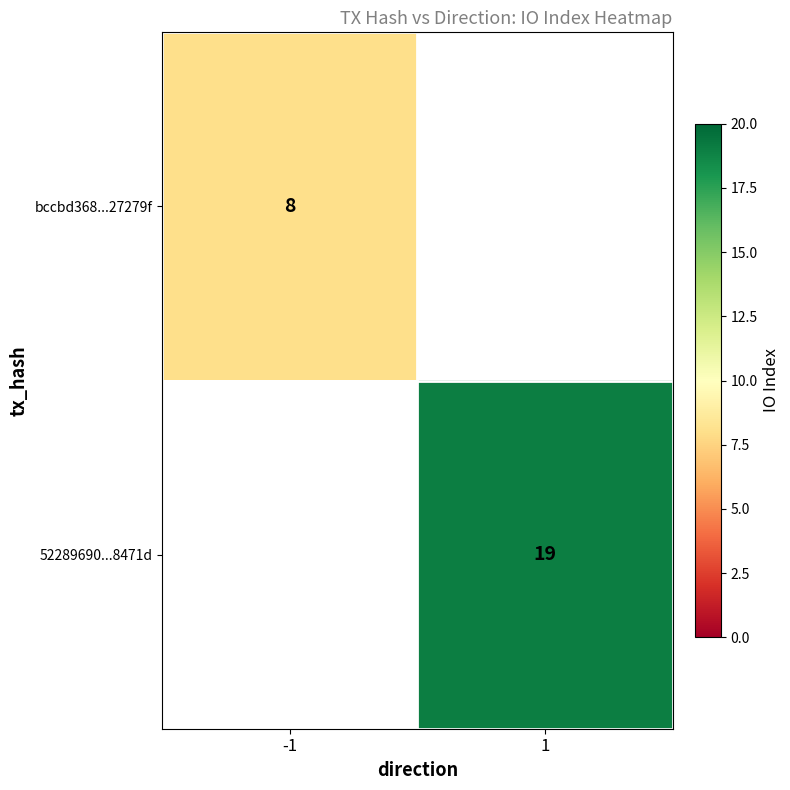

Is it true that bccbd368...27279f equals 4 at -1?

False